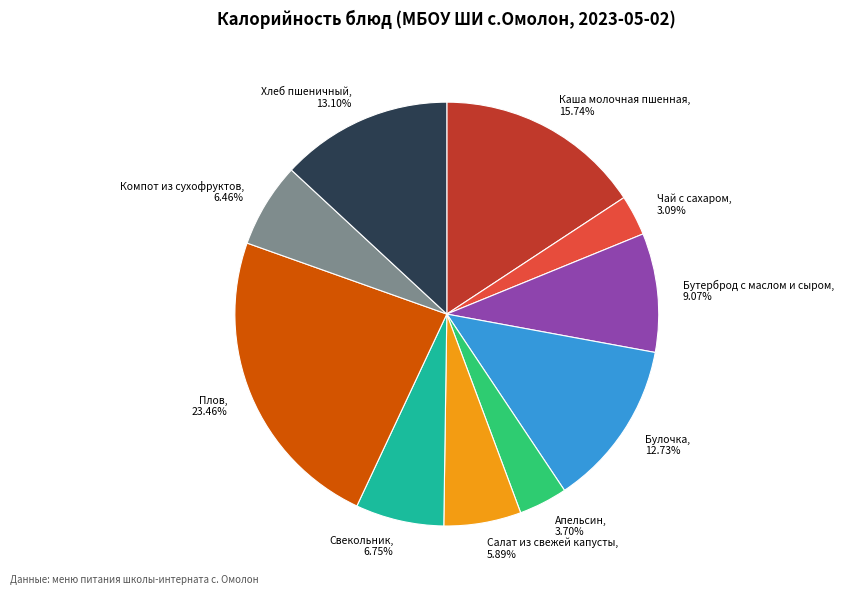

Is there a majority slice in this chart?

No